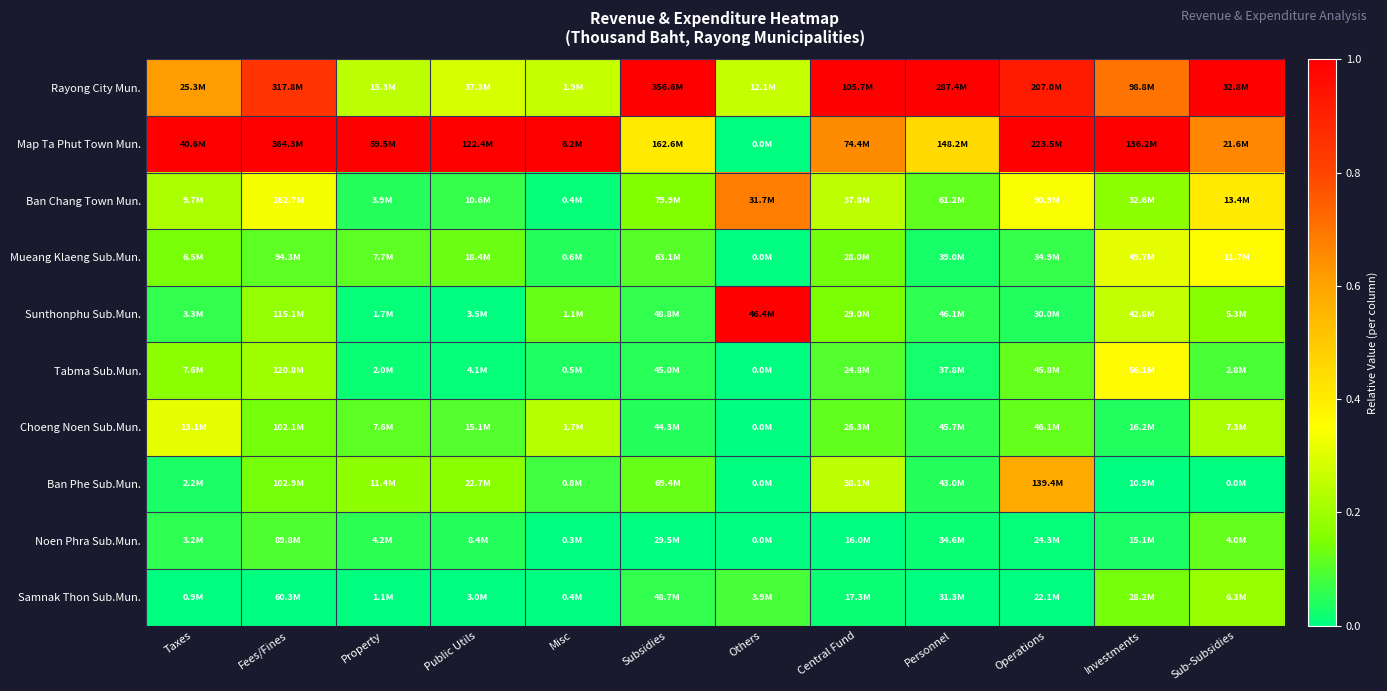

How many distinct data groups are displayed?

10